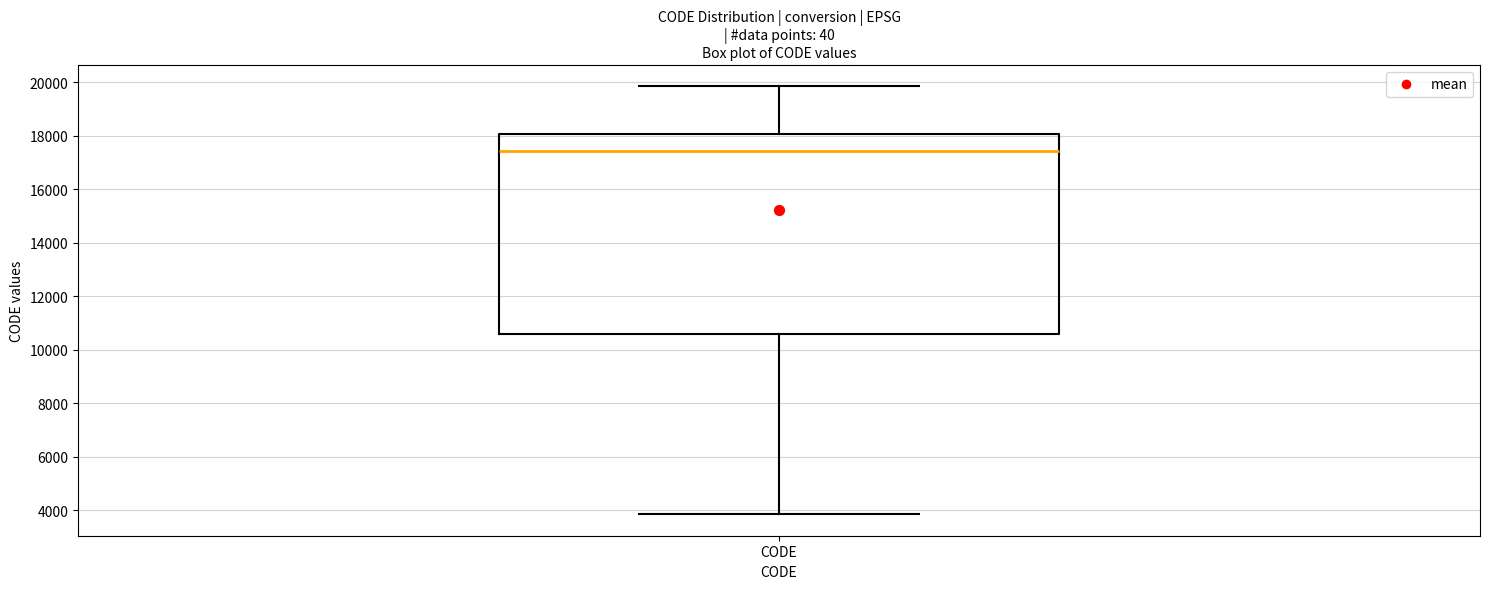

Transcribe this box plot: give where the median line is, the range the box spans, and where the two whiskers end, as read against the y-axis. The values are not printed on the chart, so give them approximately, as read against the axis.

median 17400, box 10600 to 18000, whiskers 3800 to 19800